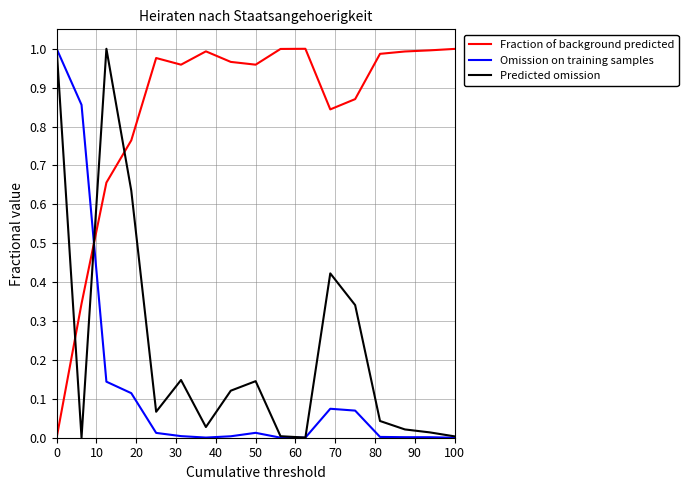

How many times do Fraction of background predicted and Omission on training samples cross each other?

1